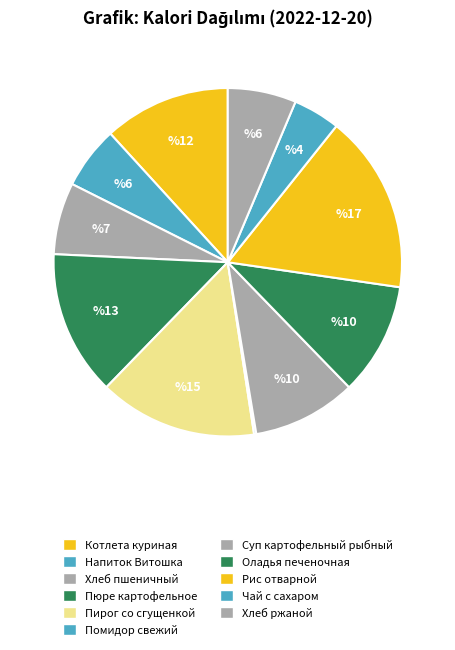

Is there a majority slice in this chart?

No